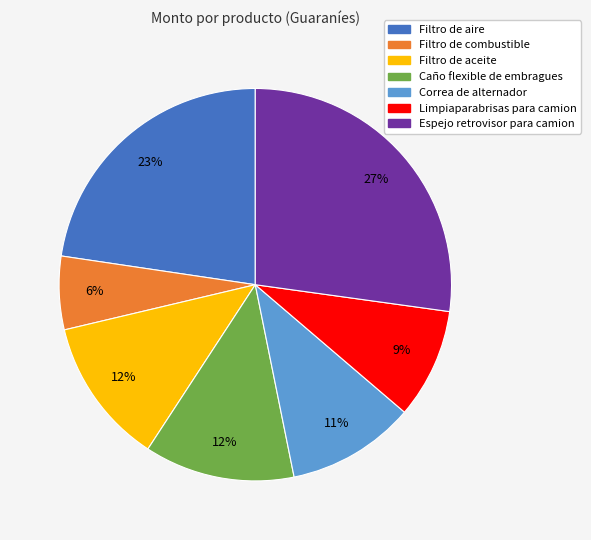

To the nearest percent, what is the average slice percentage?

14%